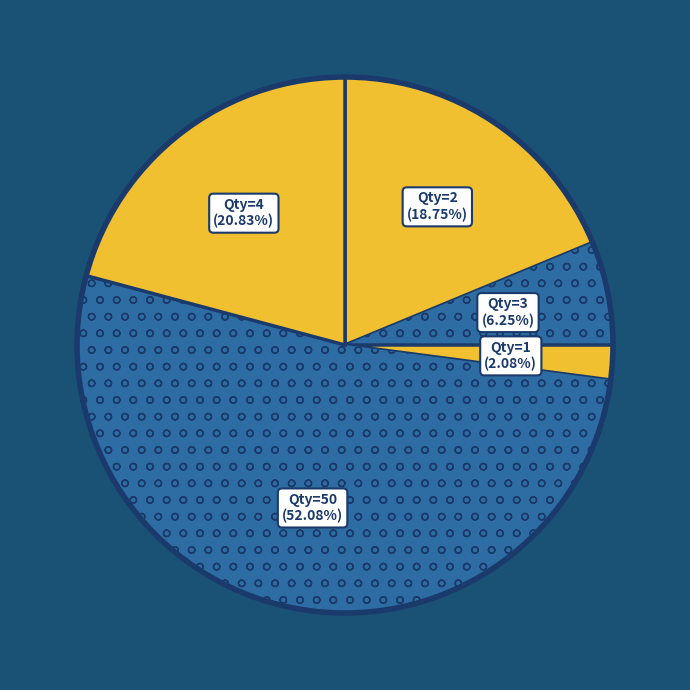

Combined, do Qty=50 and Qty=2 account for over 50%?

Yes